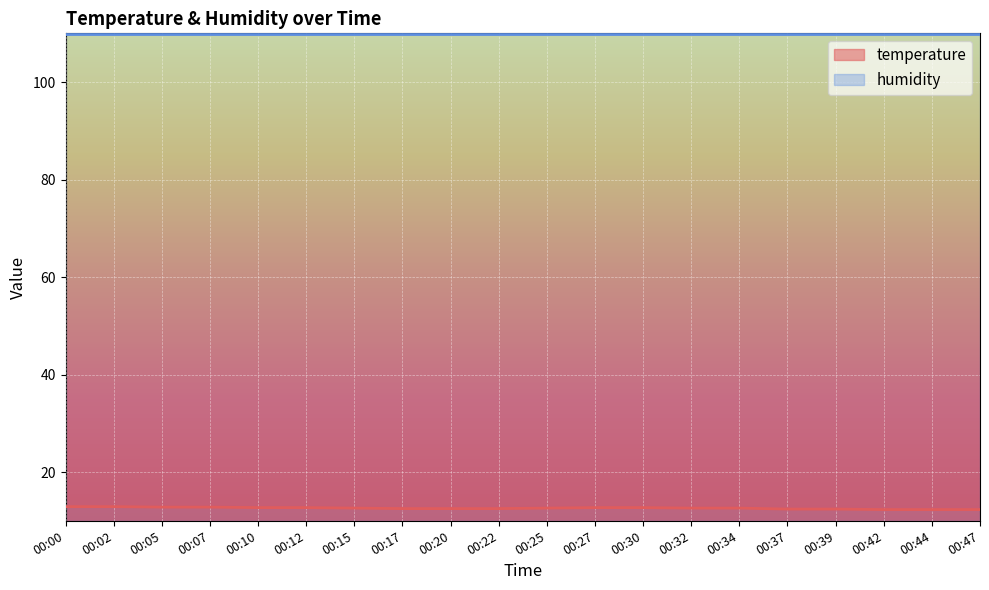

Where is the data nearest to the value 12?

00:42